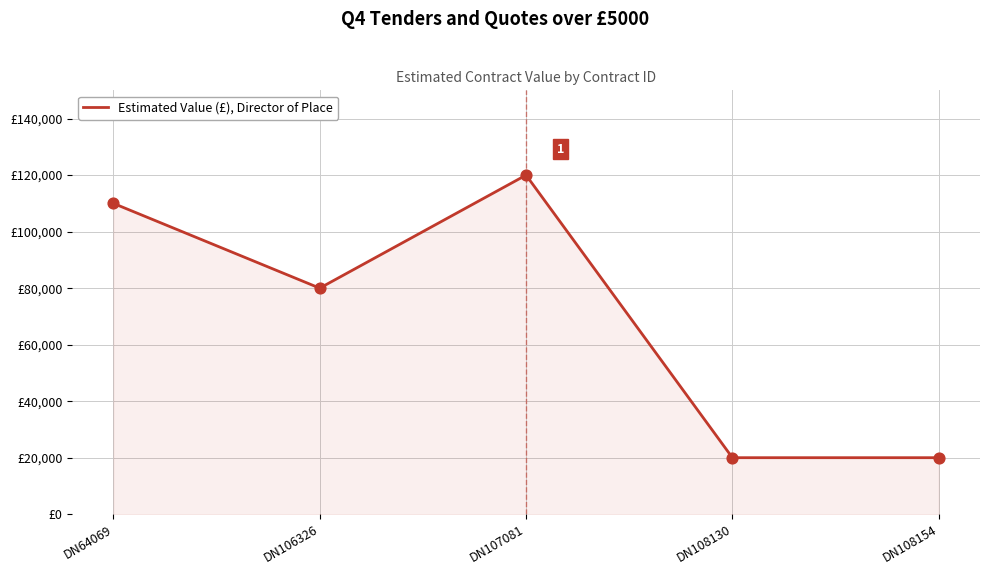

What is the change in value from DN106326 to DN107081?

+40000